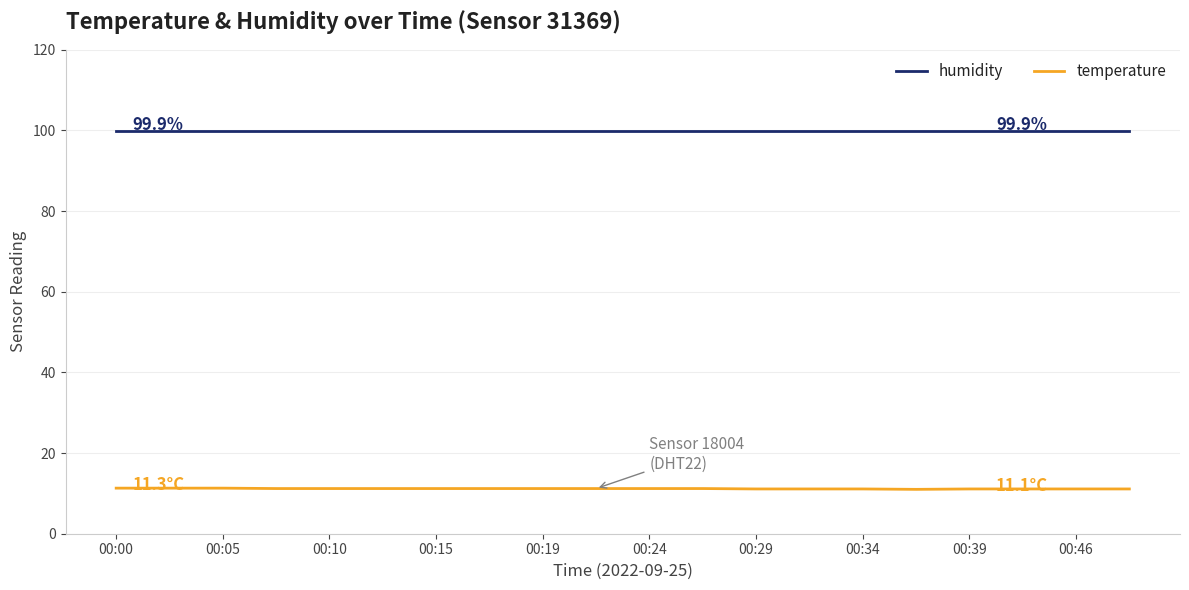

Which series has the widest spread of values?

temperature